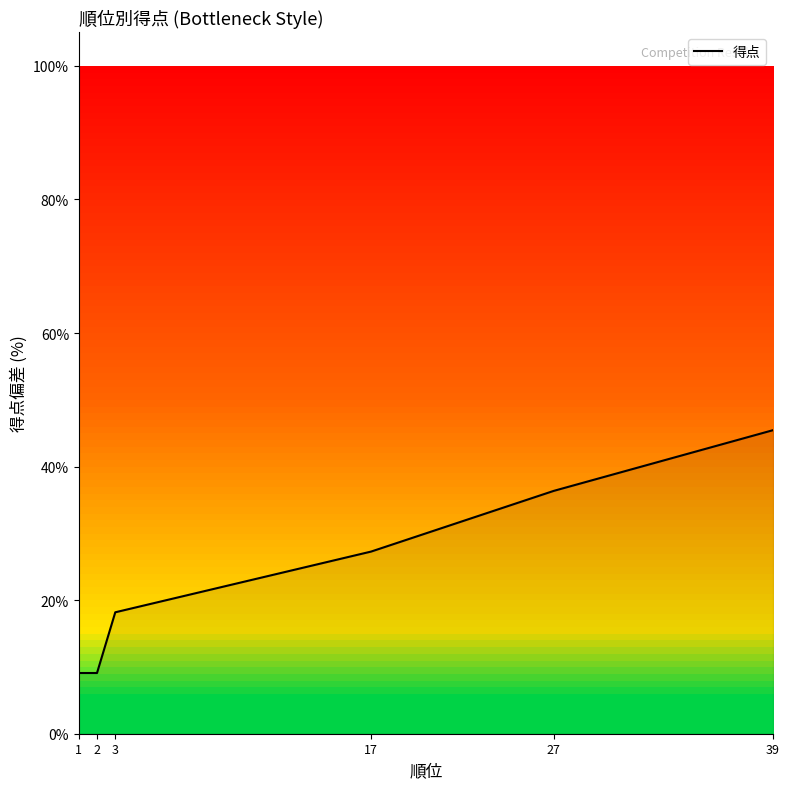

What is the ratio of the value at 3 to the value at 2?

2.0